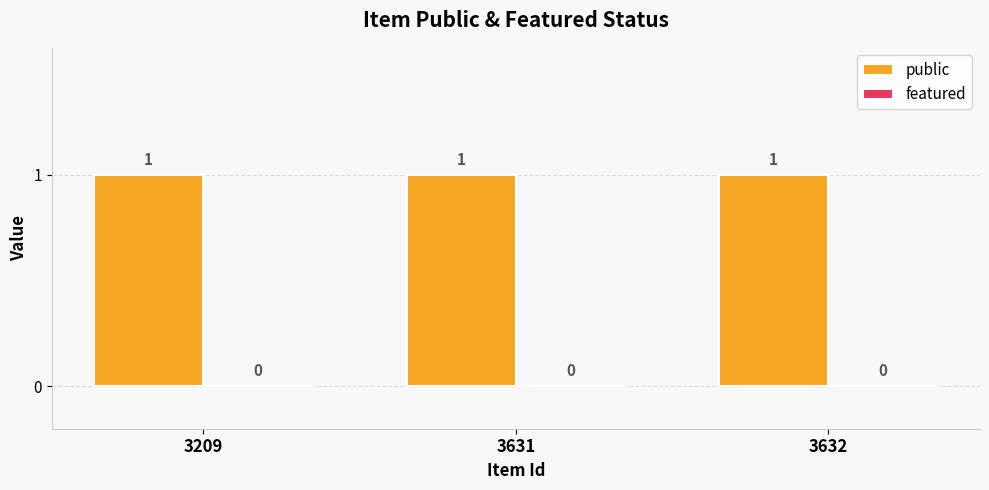

Rank the categories by featured value from lowest to highest.

3209, 3631, 3632